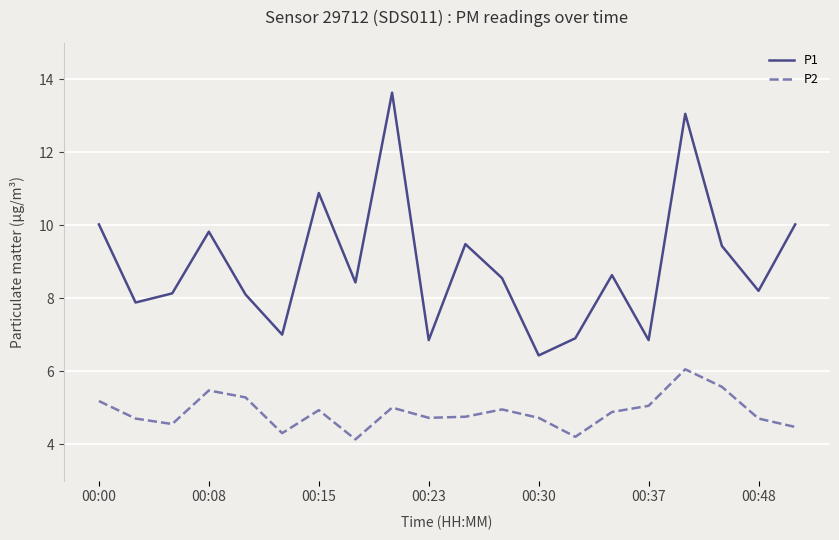

What is the smallest value displayed?

4.1